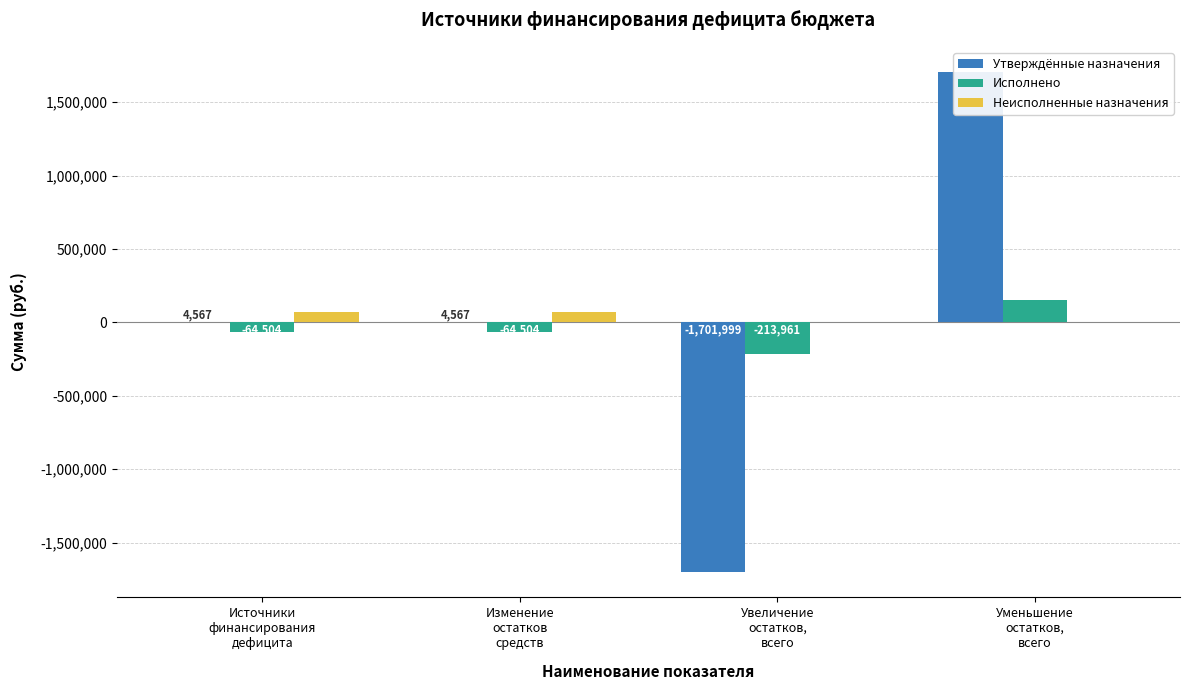

What is the label of the 3rd bar from the right?

Изменение
остатков
средств